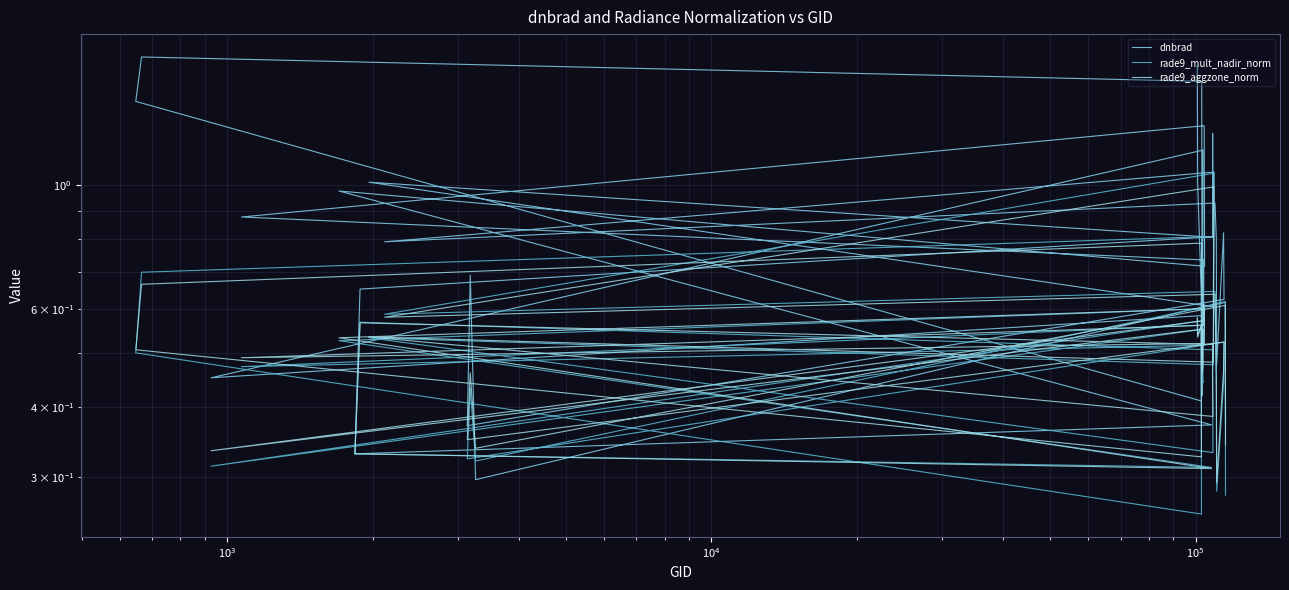

How many interior local peaks does the rade9_aggzone_norm series have?

12